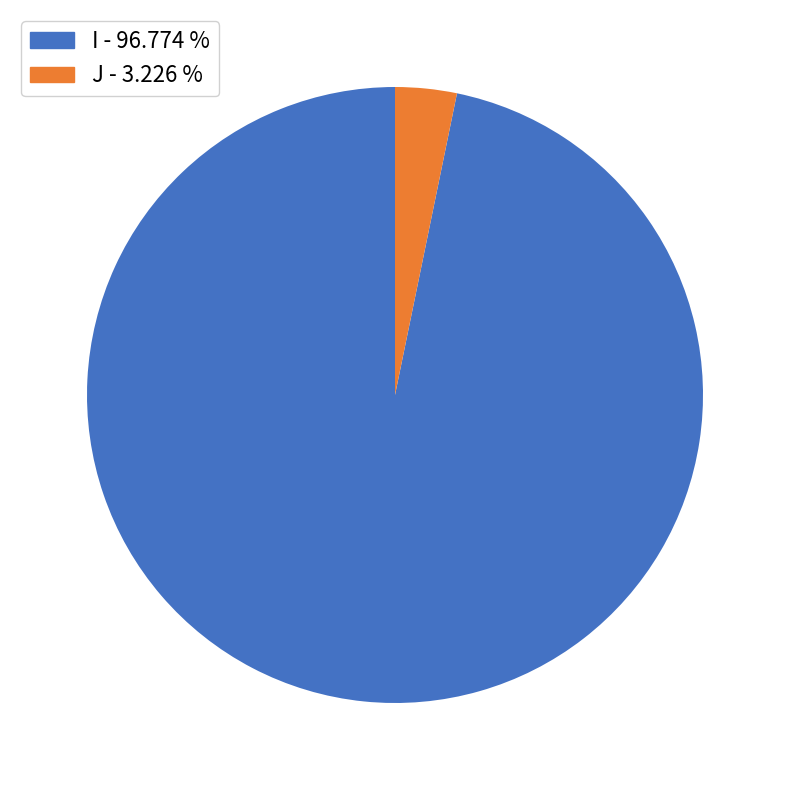

Is the sum of I and J greater than half?

Yes